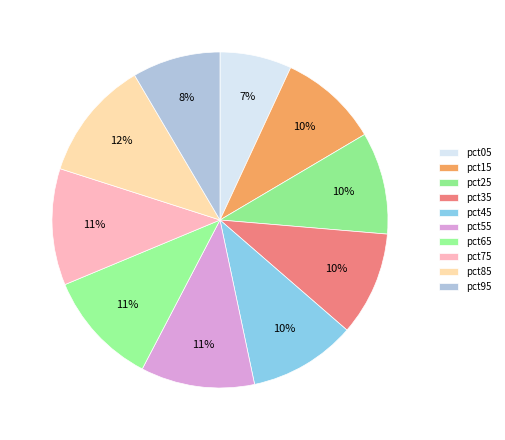

Is it true that pct95 is 1% of the pie?

False